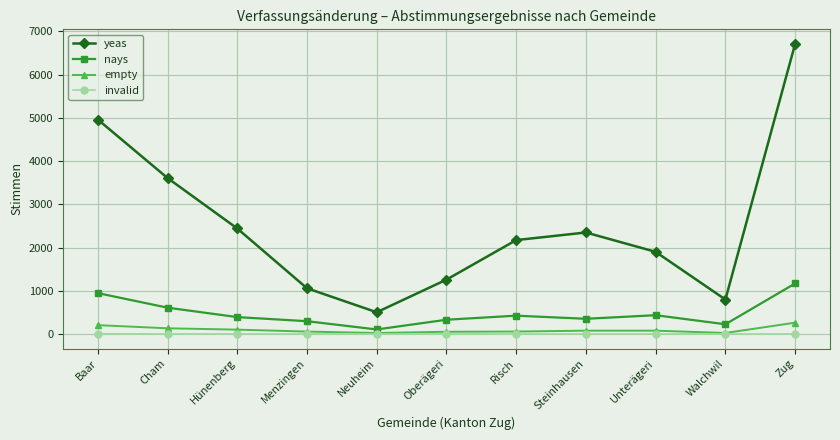

How many values in the yeas series are below 2172?

5